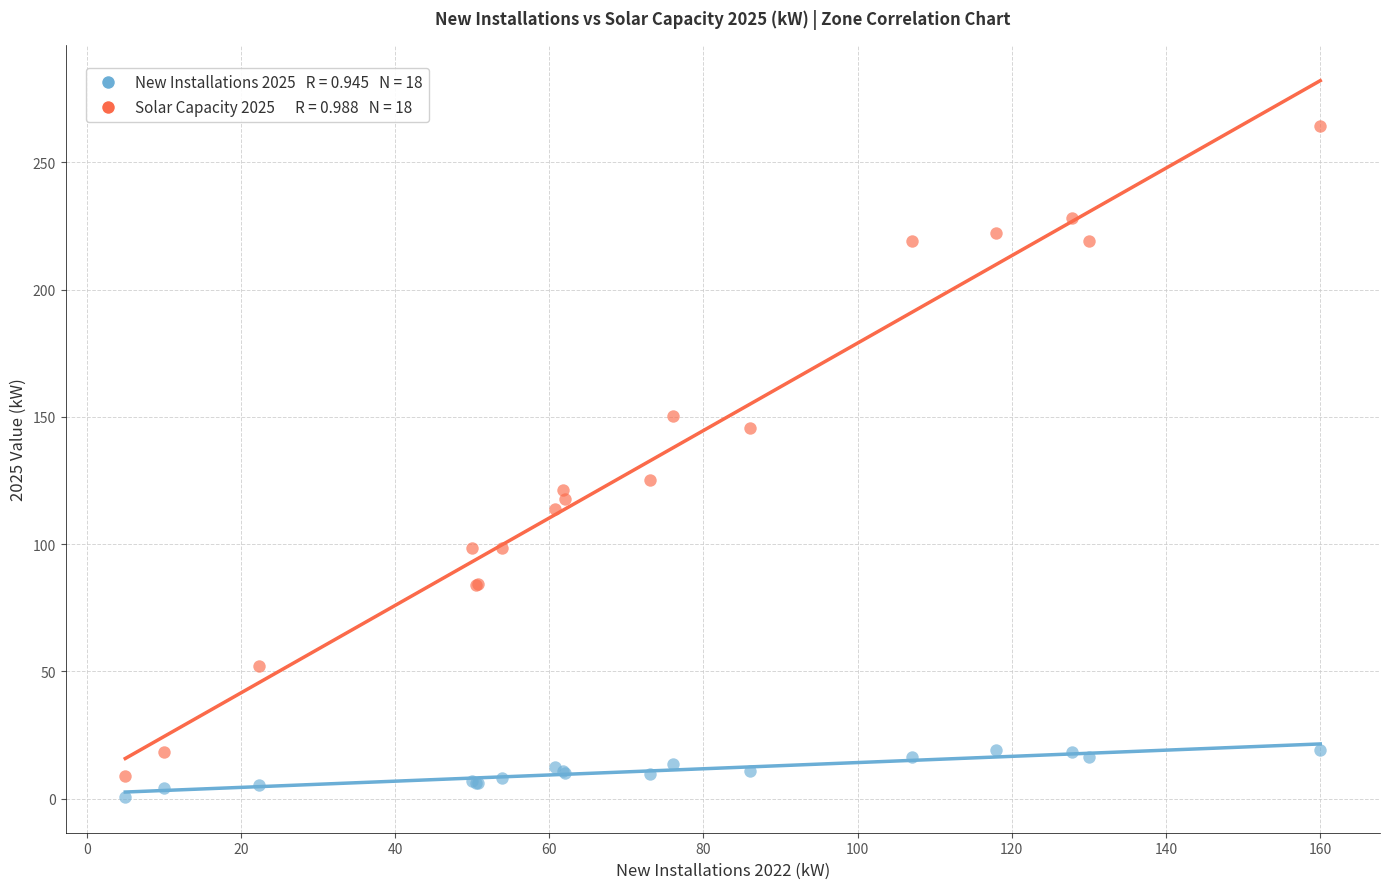

Across all series, what Y value is closest to 132?

125.1